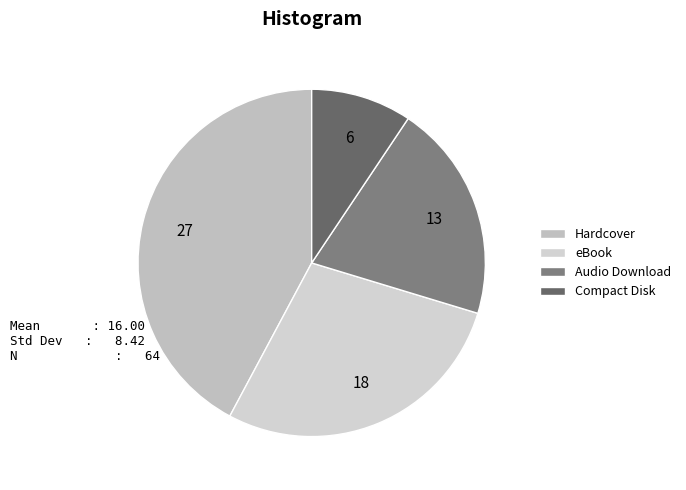

Is it true that Hardcover is 42% of the pie?

True